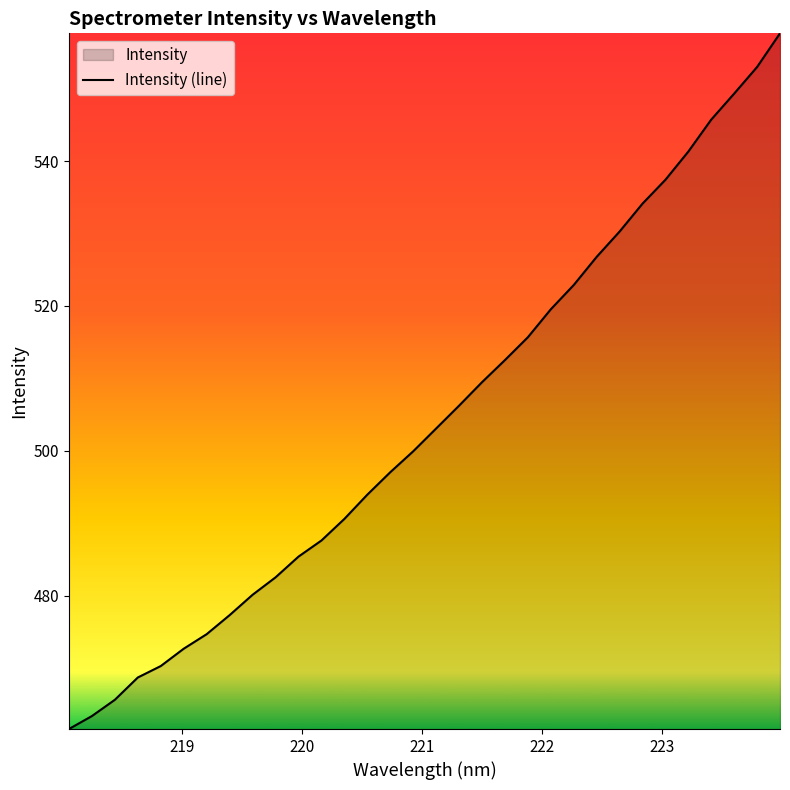

What is the difference between the maximum and minimum values?

96.0